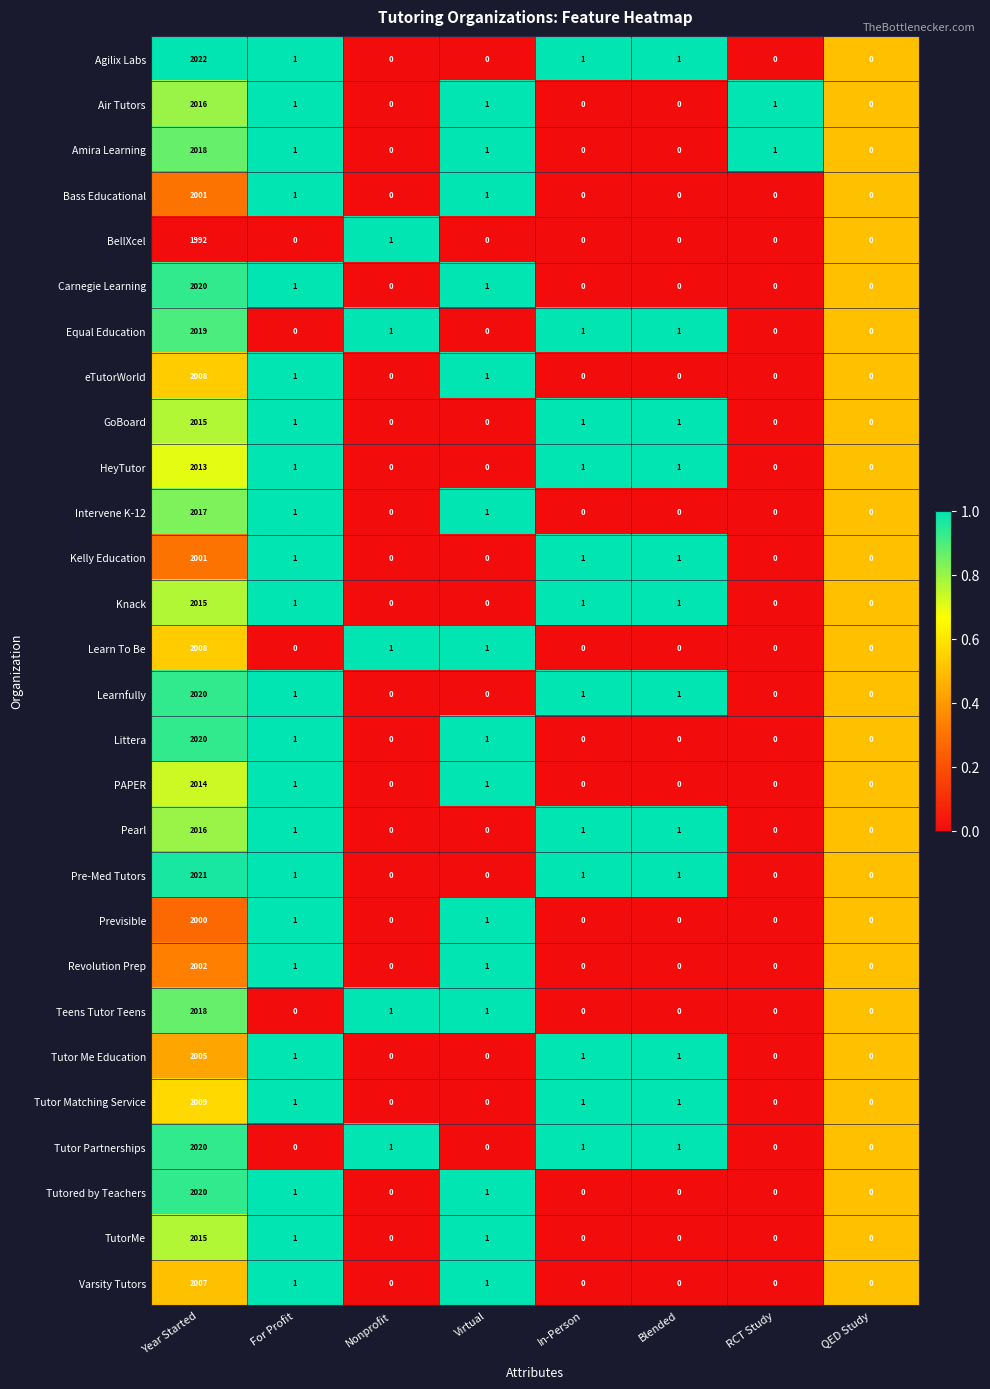

The value of Equal Education at For Profit is 619. True or false?

False